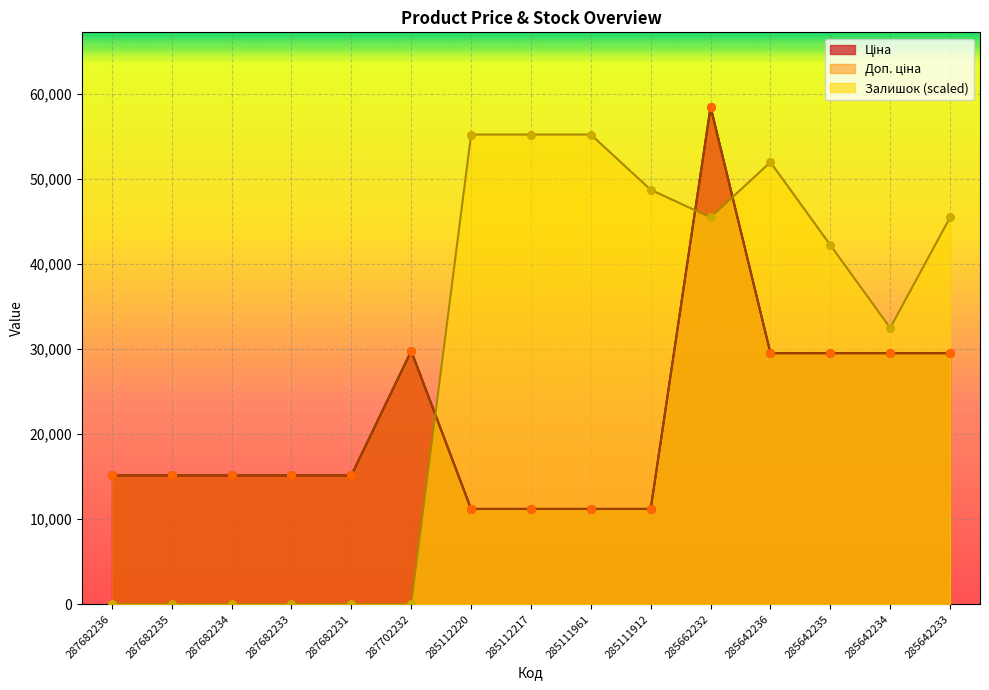

At which category is the sum across all series the highest?

285662232